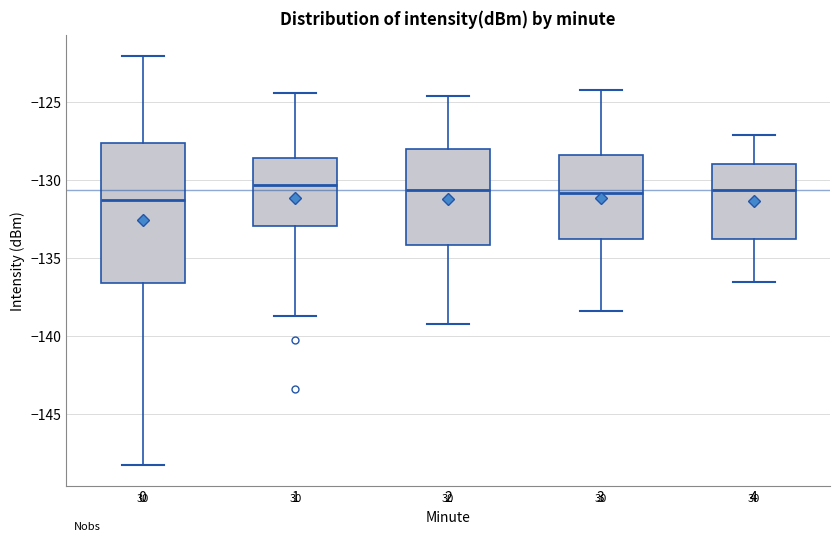

Where is the lower edge of the box at x = 3 on the y-axis? The values are not printed on the chart, so give them approximately, as read against the axis.

-134.0